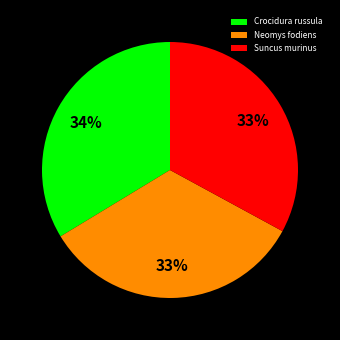

To the nearest percent, what portion does Crocidura russula represent?

34%